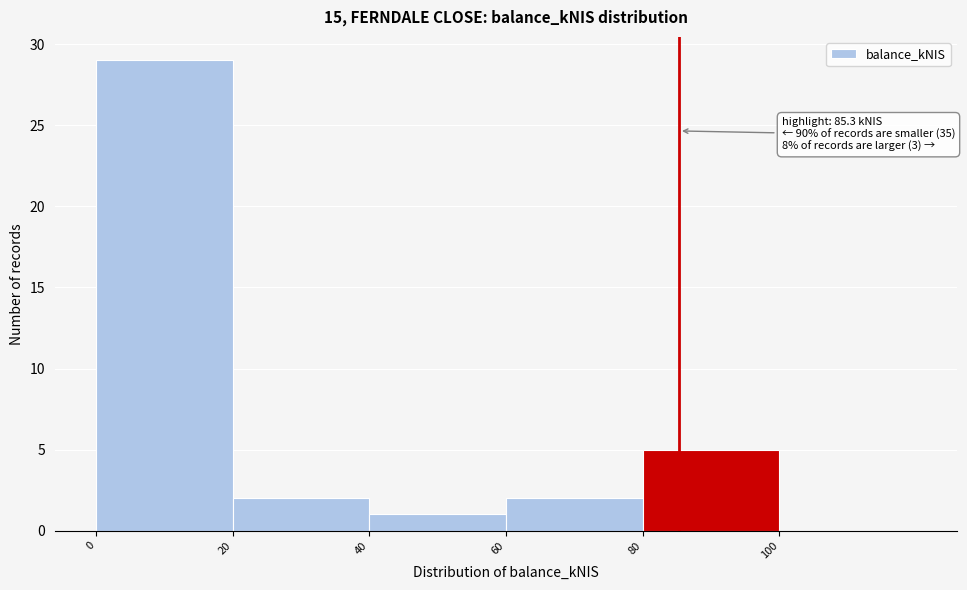

Which range on the x-axis has the tallest bar?

0 to 20